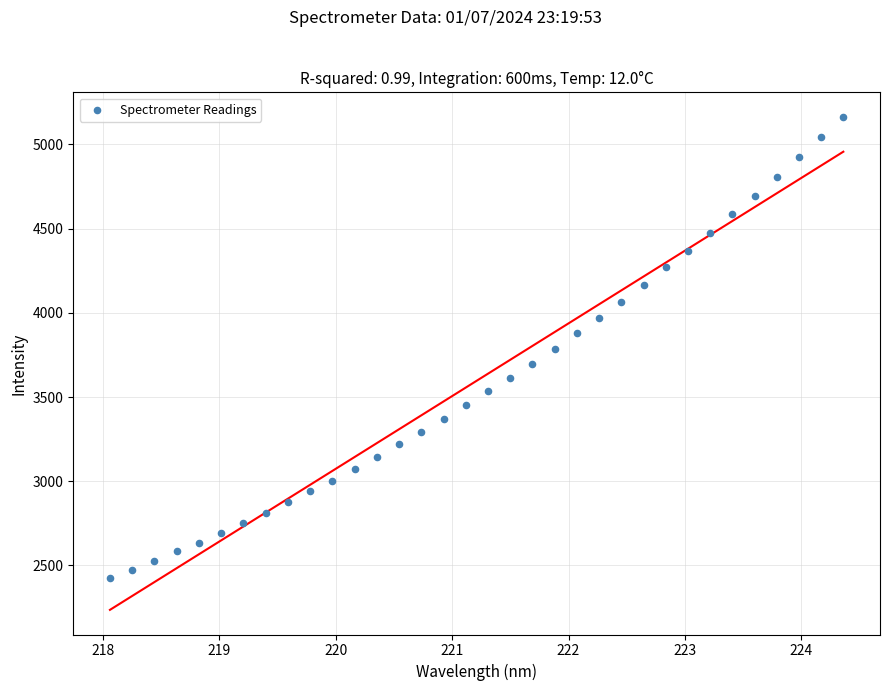

What is the range of Y values (max minus min)?

2739.7